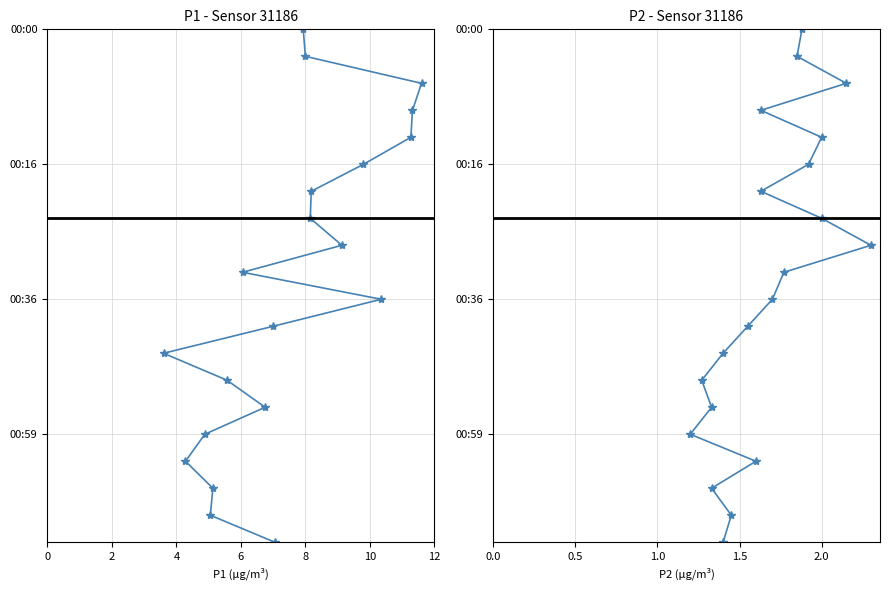

What is the average value of the P1 series?

10